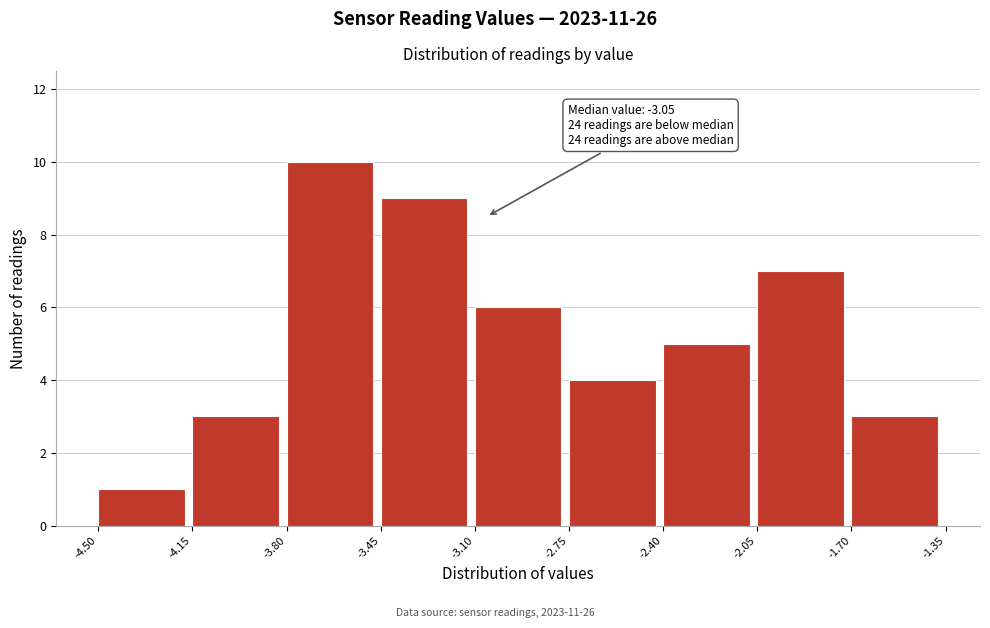

Over which range of the x-axis is the bar tallest?

-3.80 to -3.45